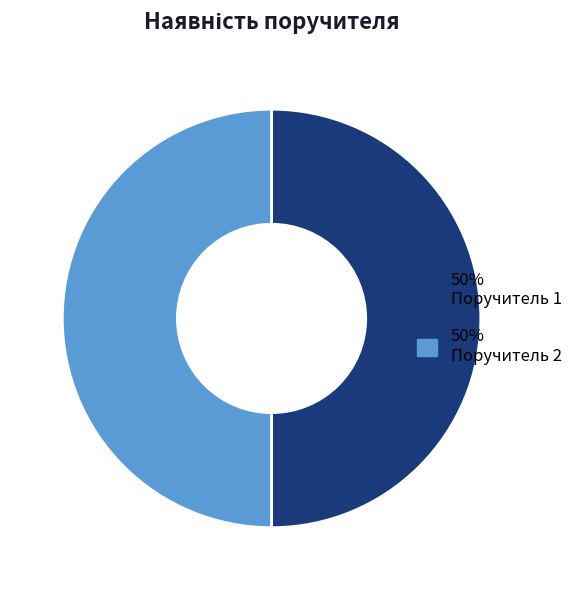

How many segments does this pie chart have?

2